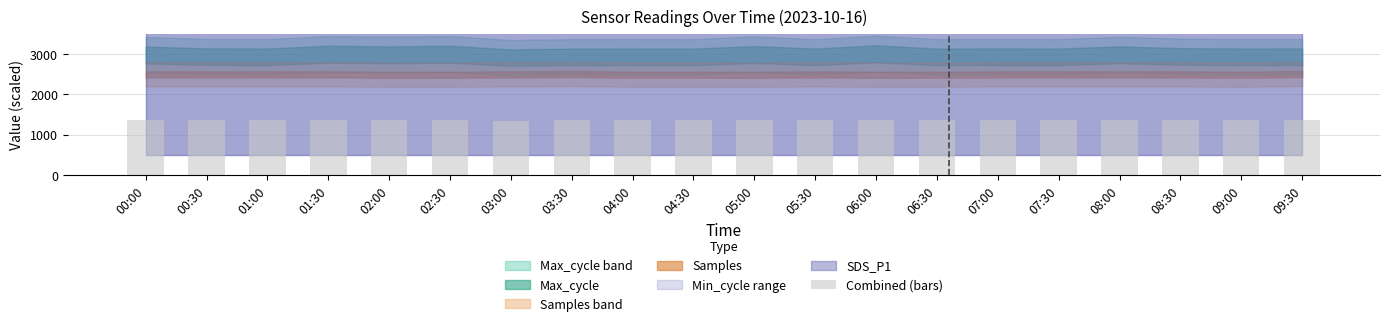

What is the difference between the values at 03:00 and 09:30?

7.2